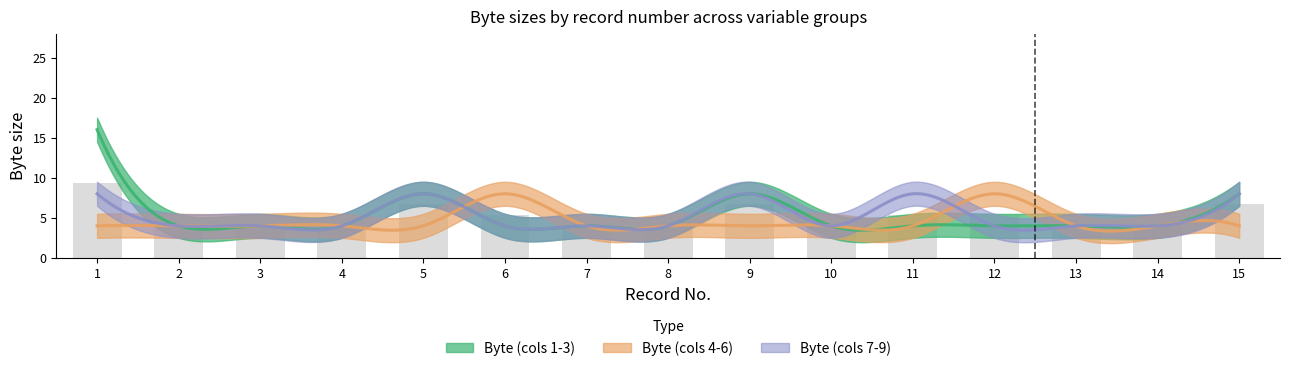

At which label does Byte (cols 1-3) reach its minimum?

2